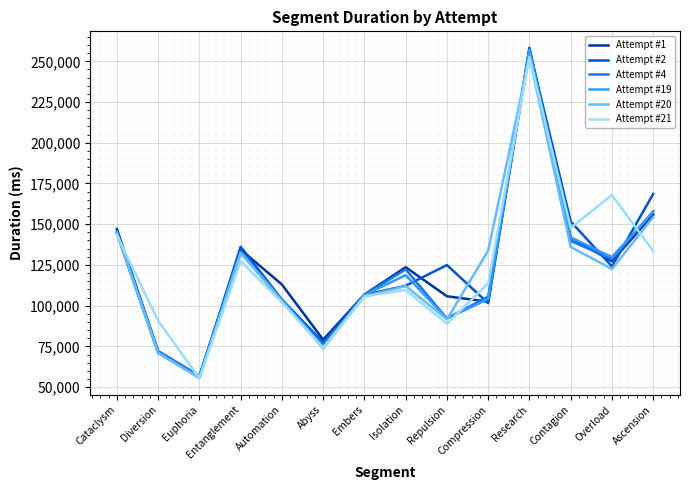

What is the difference between the Attempt #2 values at Entanglement and Contagion?

15499